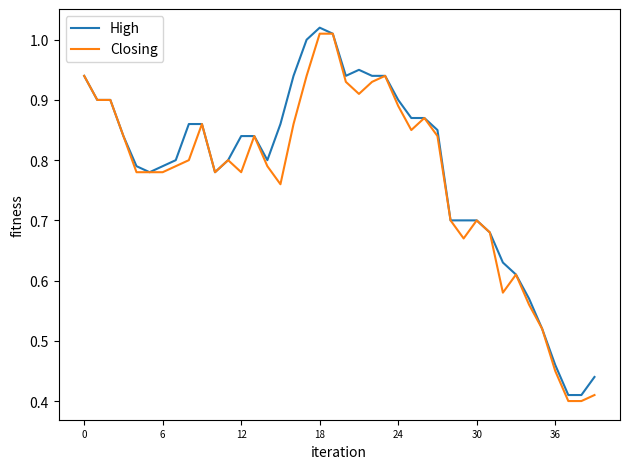

What are all the series names shown in the legend?

High, Closing